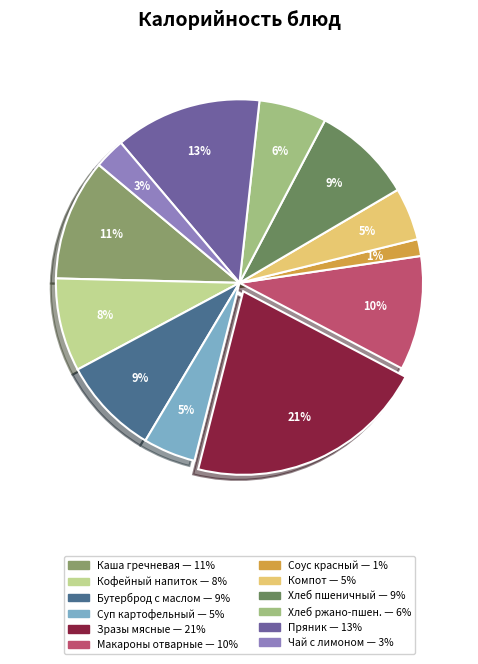

To the nearest percent, what is the average slice percentage?

8%